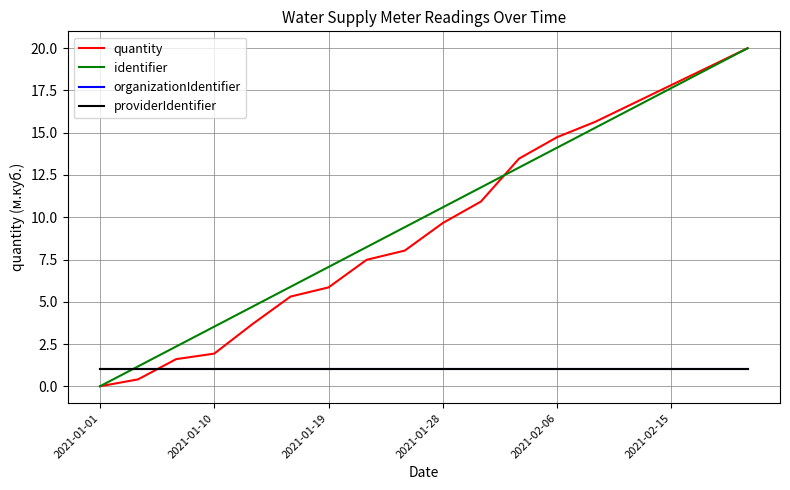

Does the chart have visible grid lines?

Yes